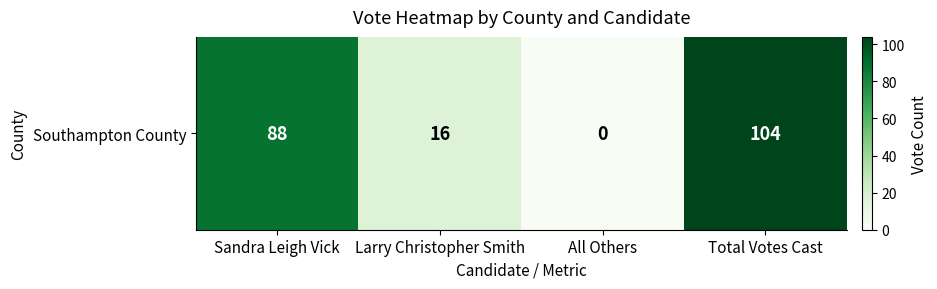

Reading left to right, what are all the values shown in this chart?

Sandra Leigh Vick=88	Larry Christopher Smith=16	All Others=0	Total Votes Cast=104